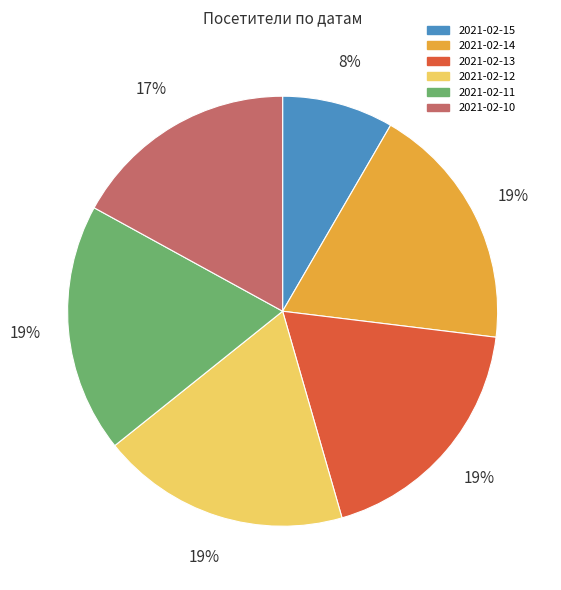

To the nearest percent, what is the average slice percentage?

17%